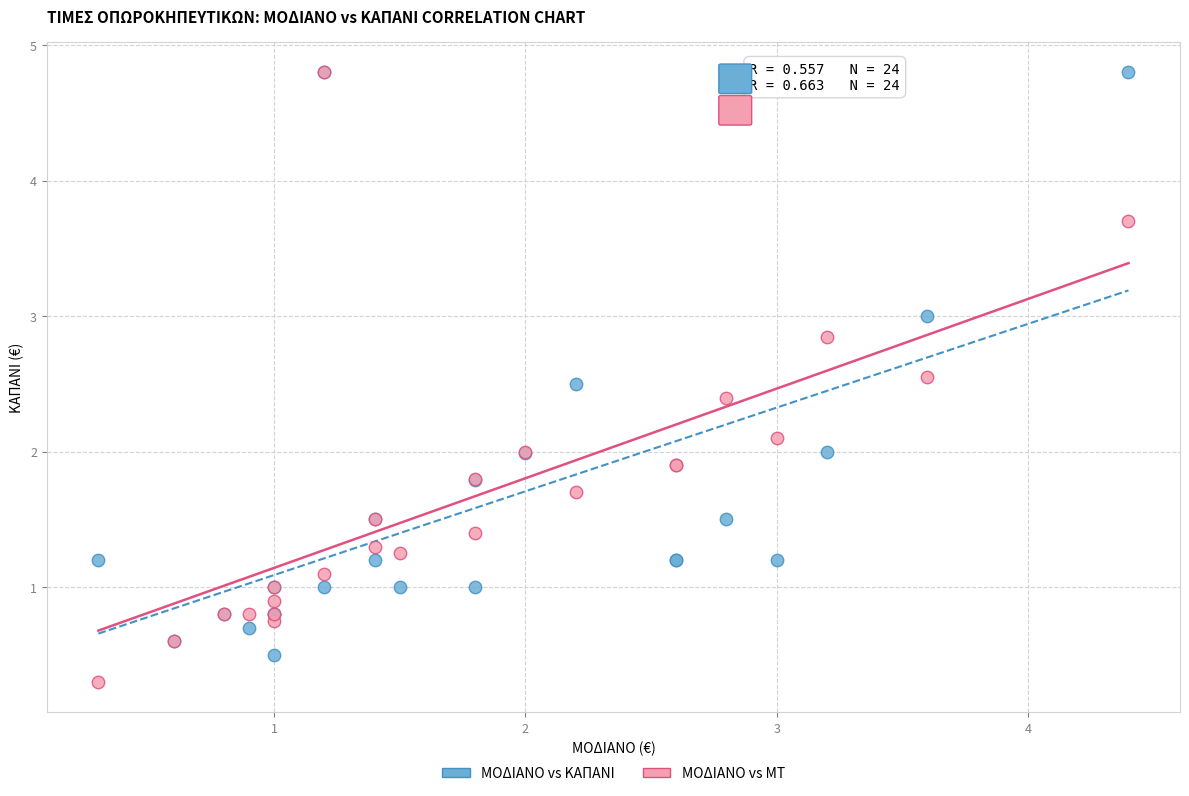

What are all the series names shown in the legend?

ΜΟΔΙΑΝΟ vs ΚΑΠΑΝΙ, ΜΟΔΙΑΝΟ vs ΜΤ